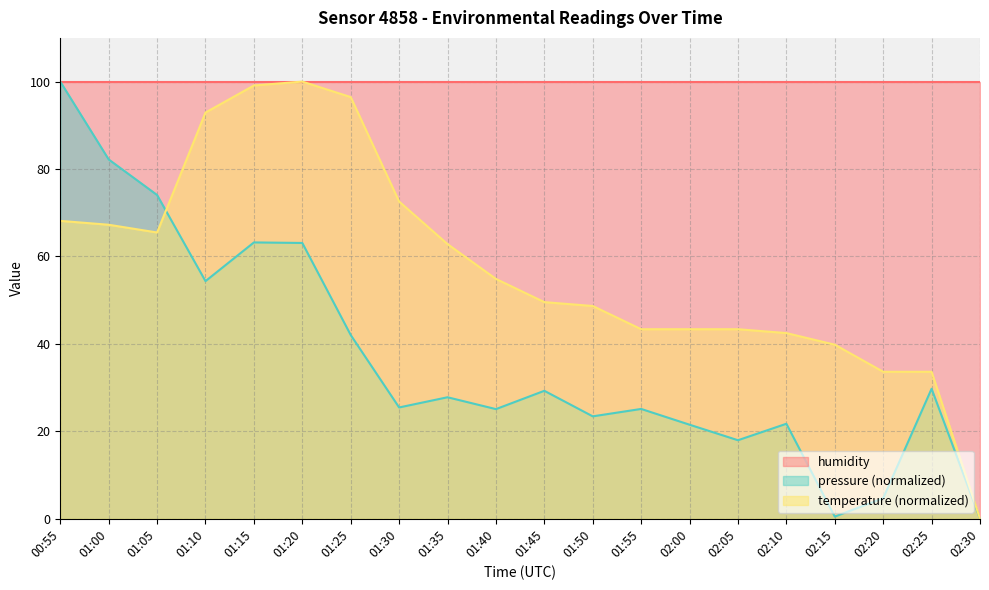

How many interior local valleys does the temperature series have?

1